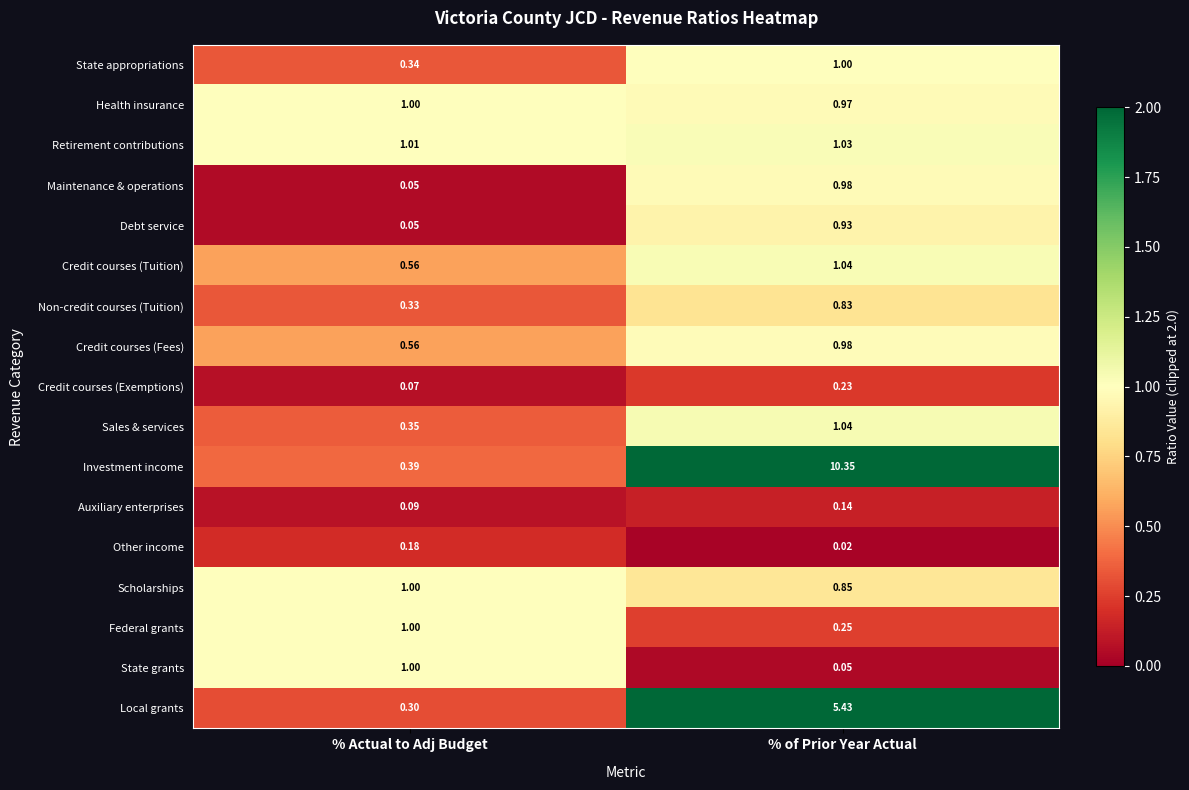

At which category is the sum across all series the highest?

% of Prior Year Actual